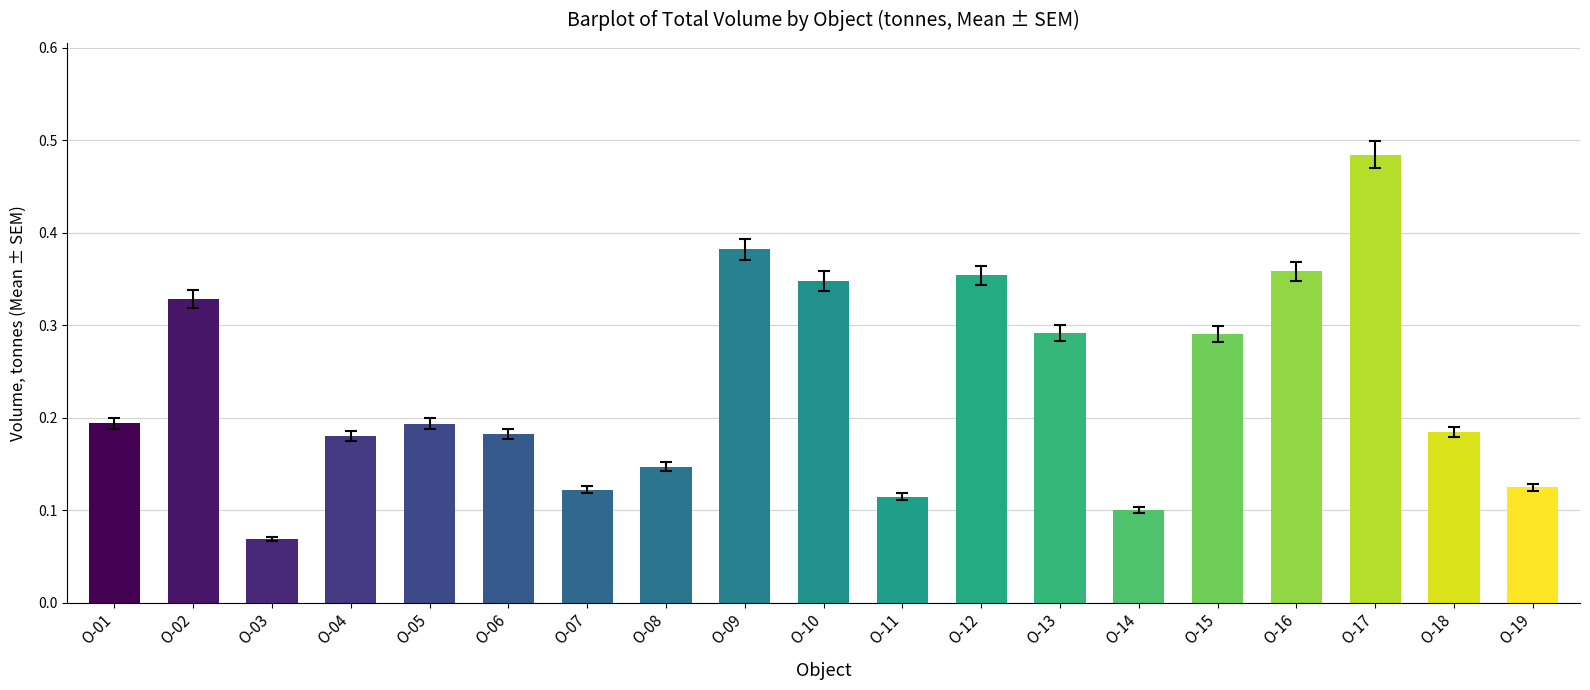

Which category has the lowest value across all series?

О-03